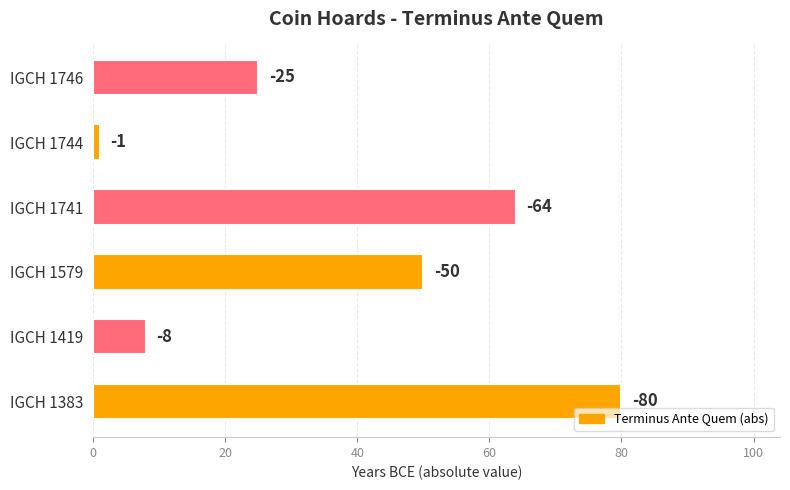

Are the bars horizontal?

Yes